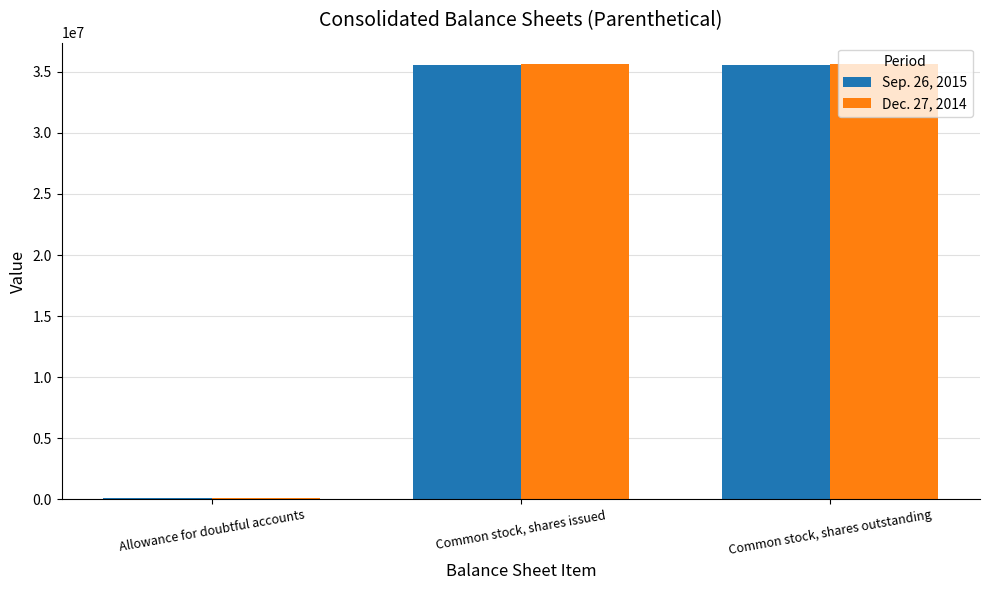

What is the maximum value shown in the chart?

35611238